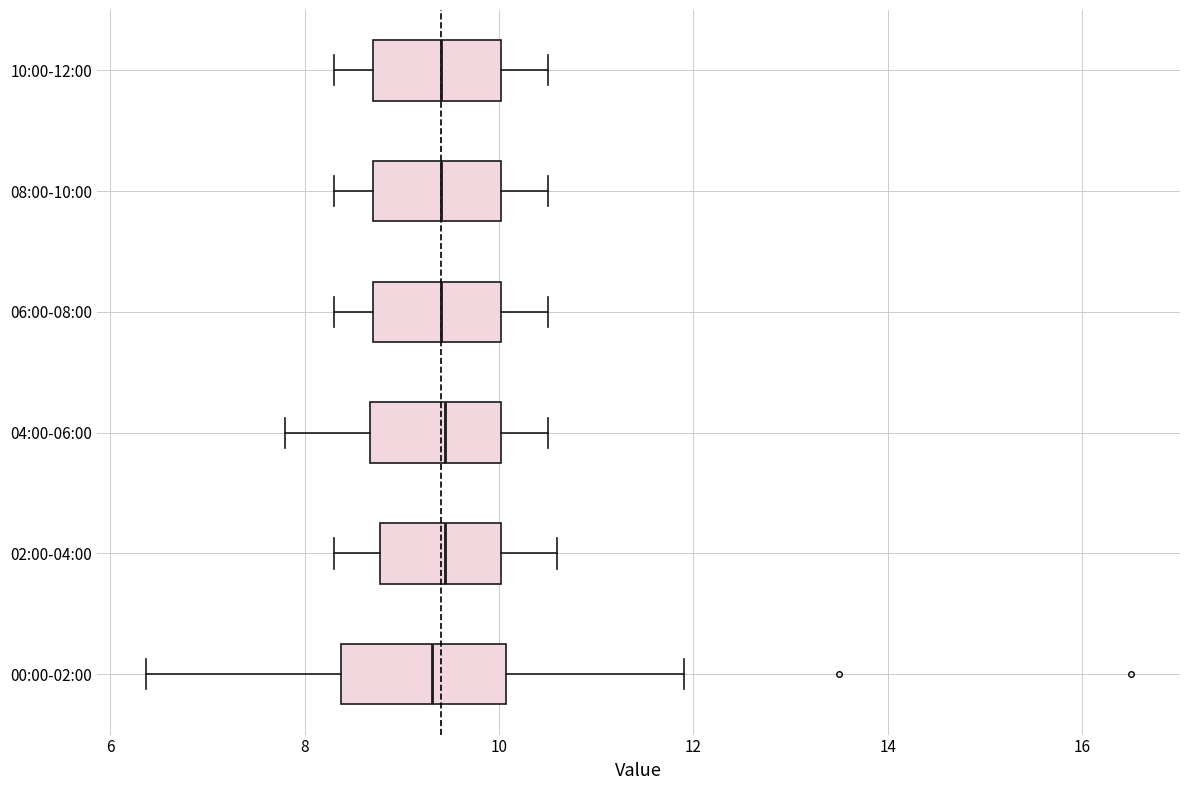

Reading bottom to top, read every box against the x-axis: the position of its median line, the range the box covers, and the ends of its whiskers. The values are not printed on the chart, so give them approximately, as read against the axis.

00:00-02:00: median 9.4, box 8.4 to 10.0, whiskers 6.4 to 12.0
02:00-04:00: median 9.4, box 8.8 to 10.0, whiskers 8.4 to 10.6
04:00-06:00: median 9.4, box 8.6 to 10.0, whiskers 7.8 to 10.6
06:00-08:00: median 9.4, box 8.8 to 10.0, whiskers 8.4 to 10.6
08:00-10:00: median 9.4, box 8.8 to 10.0, whiskers 8.4 to 10.6
10:00-12:00: median 9.4, box 8.8 to 10.0, whiskers 8.4 to 10.6